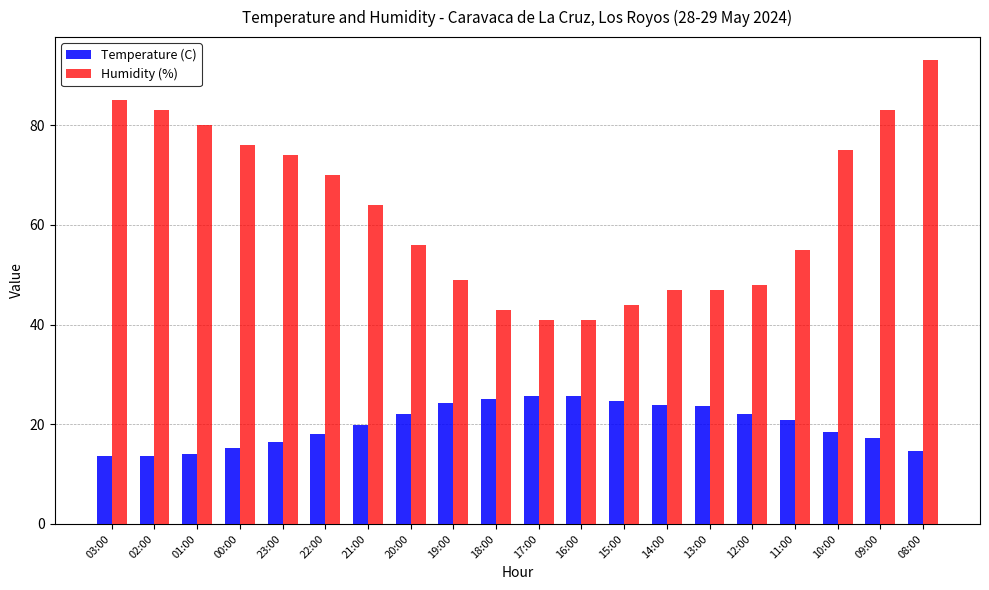

What is the value of the Temperature (C) bar at the 17th from the left?

20.9